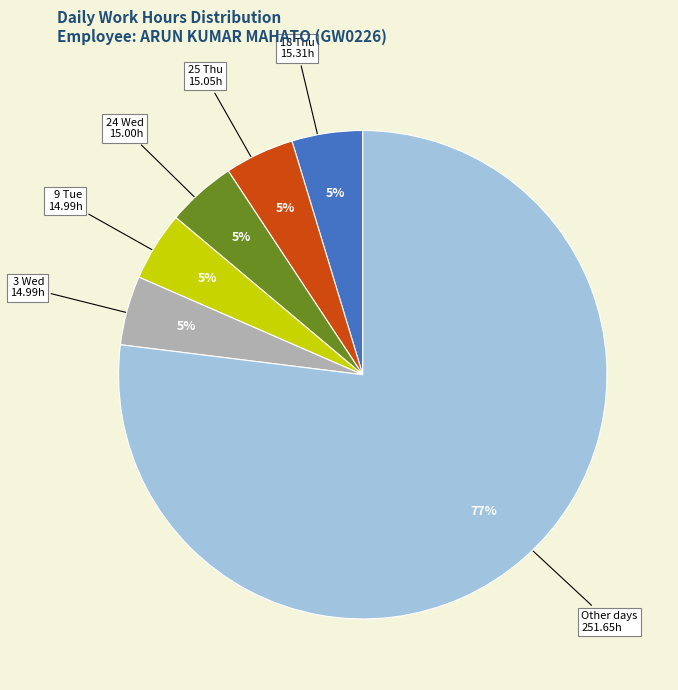

Does any single category account for the majority?

Yes